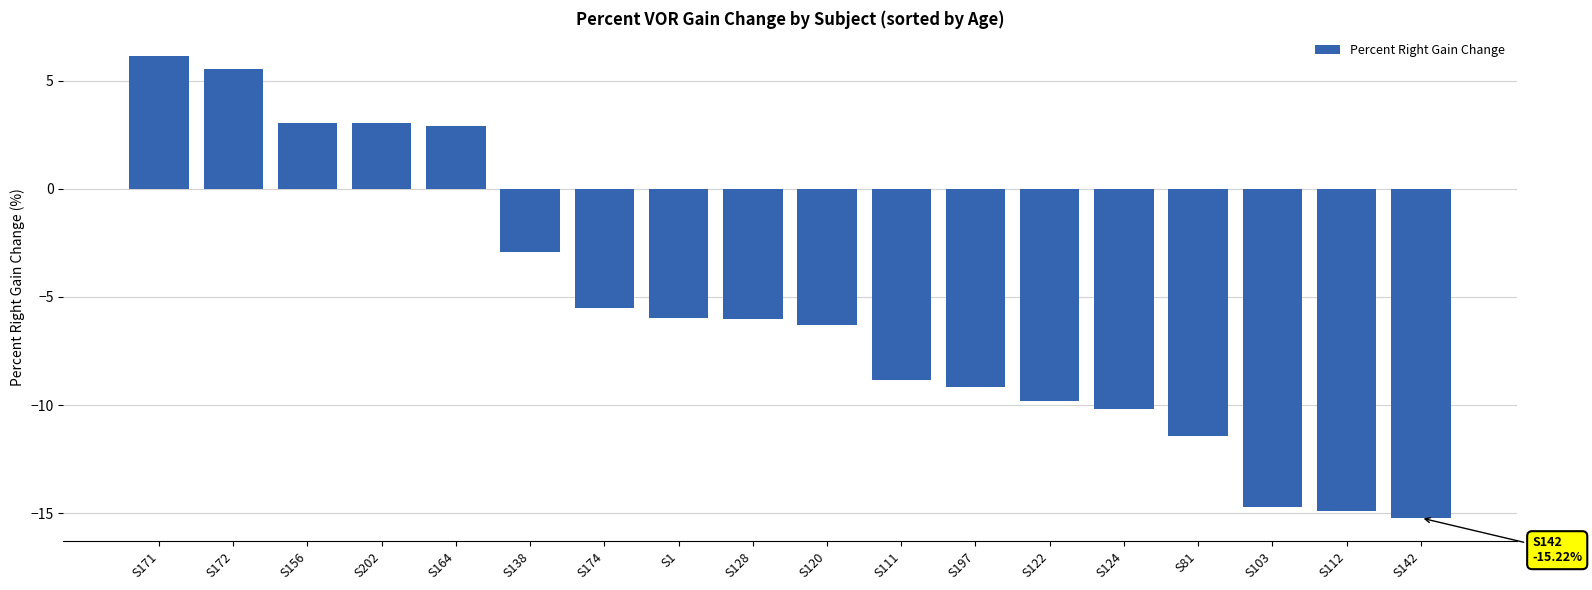

Is it true that the value at S103 is -14.7?

True